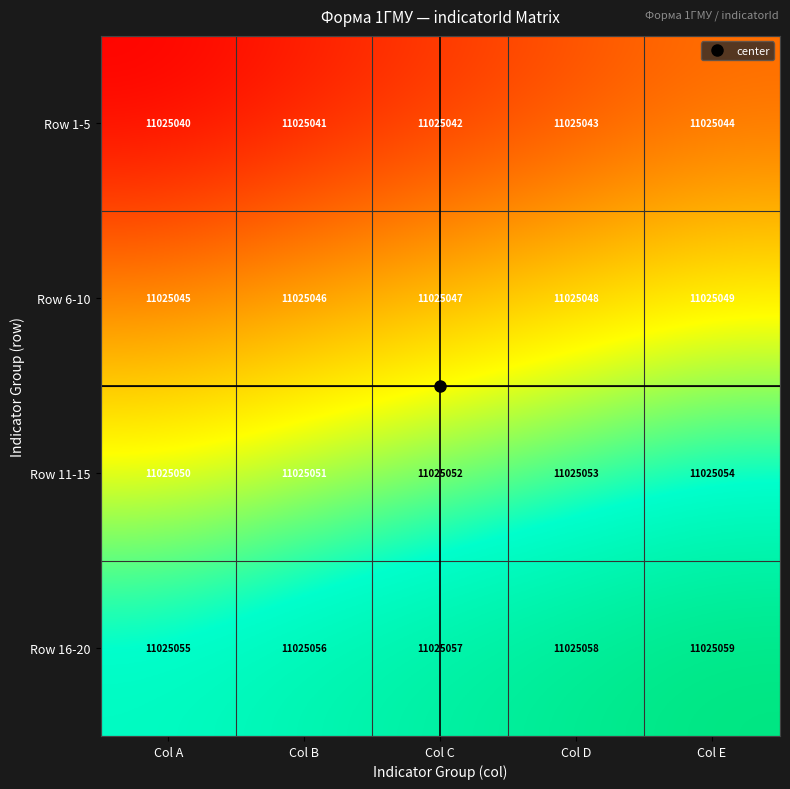

What is the difference between the Row 11-15 values at Col E and Col A?

4